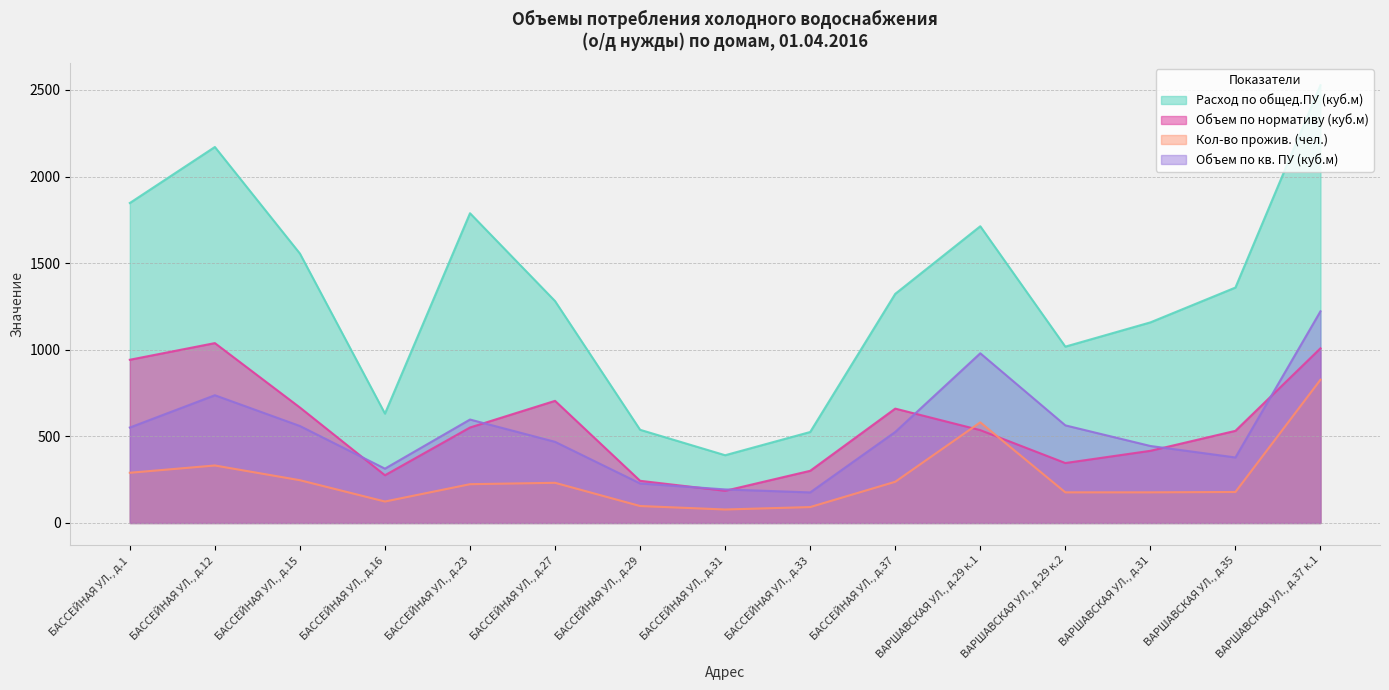

Read the Объем по нормативу (куб.м) value at БАССЕЙНАЯ УЛ., д.23.

551.3